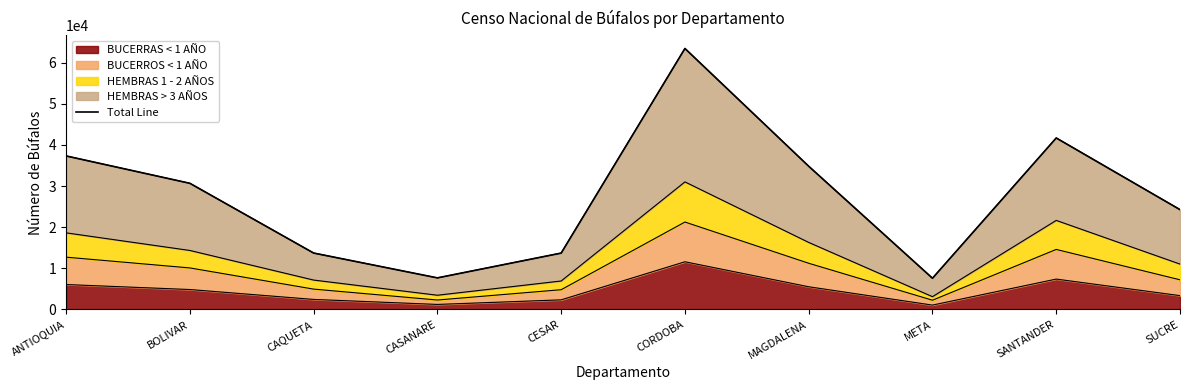

Rank the categories by value from lowest to highest.

META, CASANARE, CESAR, CAQUETA, SUCRE, BOLIVAR, MAGDALENA, ANTIOQUIA, SANTANDER, CORDOBA